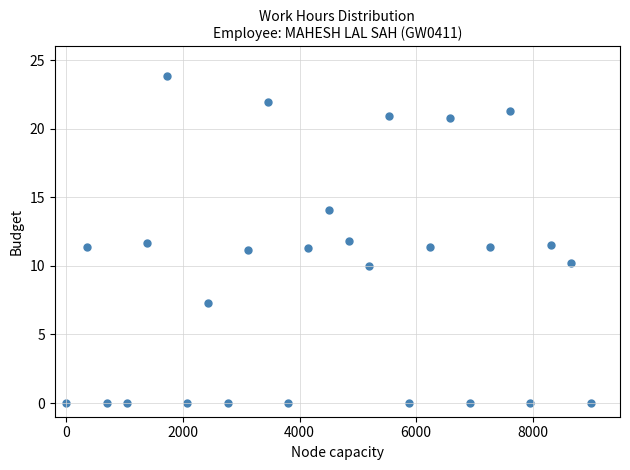

What is the range of X values (max minus min)?

9000.0